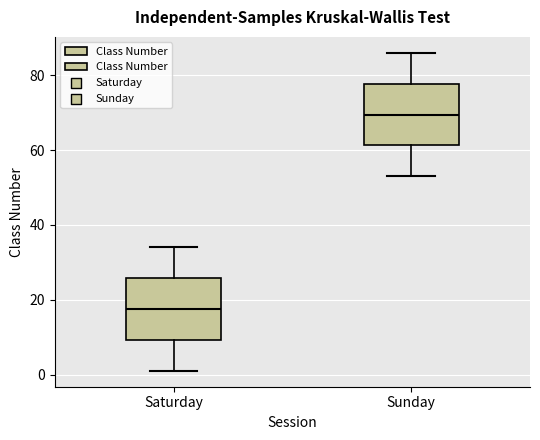

Reading left to right, transcribe this box plot: for each box, give where its median line is, the range the box spans, and where its two whiskers end, as read against the y-axis. The values are not printed on the chart, so give them approximately, as read against the axis.

Saturday: median 18, box 10 to 26, whiskers 2 to 34
Sunday: median 70, box 62 to 78, whiskers 54 to 86